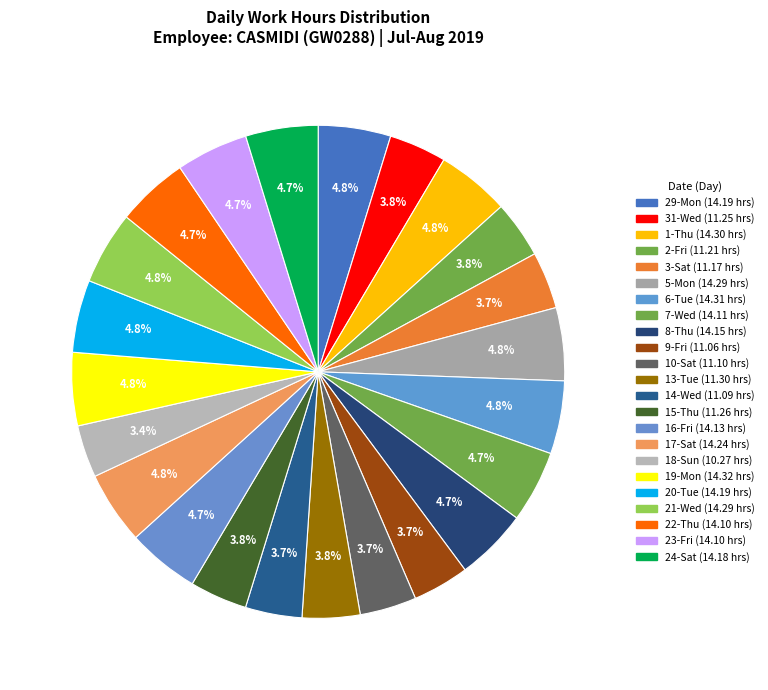

Rank the categories by value from highest to lowest.

19-Mon, 6-Tue, 1-Thu, 5-Mon, 21-Wed, 17-Sat, 29-Mon, 20-Tue, 24-Sat, 8-Thu, 16-Fri, 7-Wed, 22-Thu, 23-Fri, 13-Tue, 15-Thu, 31-Wed, 2-Fri, 3-Sat, 10-Sat, 14-Wed, 9-Fri, 18-Sun